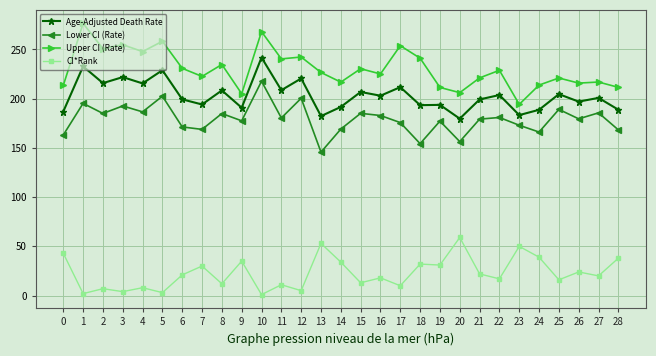

True or false: Lower CI (Rate) and Age-Adjusted Death Rate cross at least once.

False